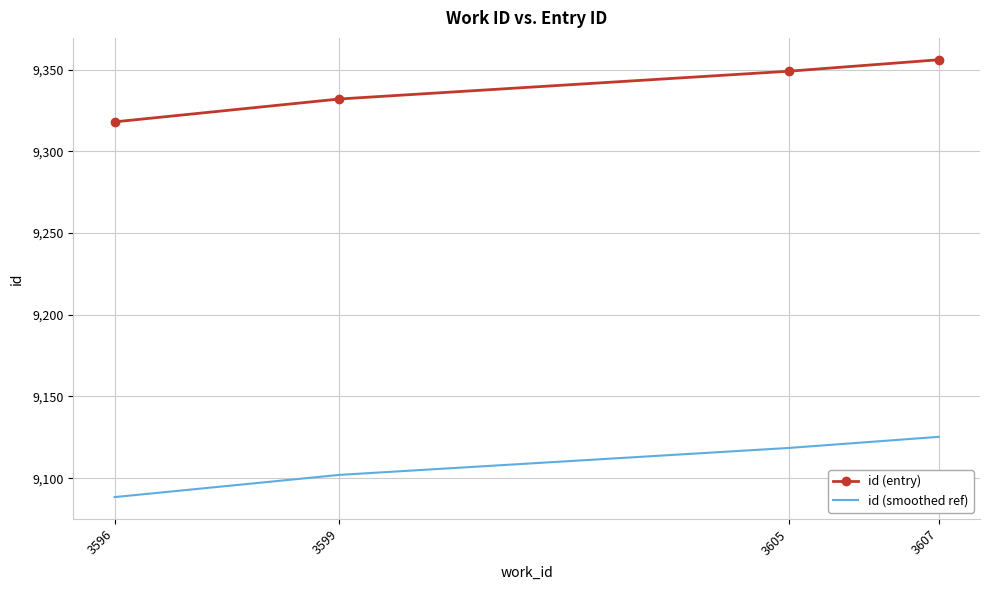

True or false: id (smoothed ref) and id (entry) cross at least once.

False